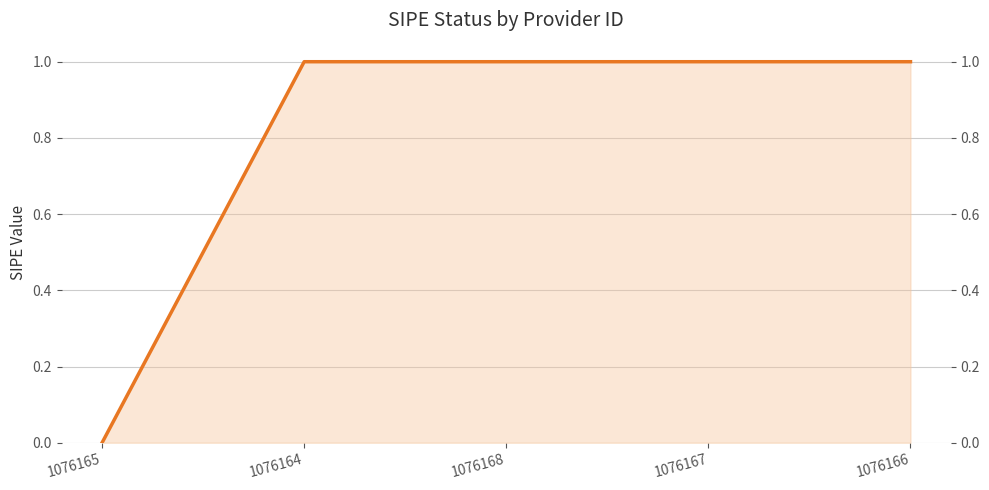

Does the chart display data point markers on the line(s)?

No